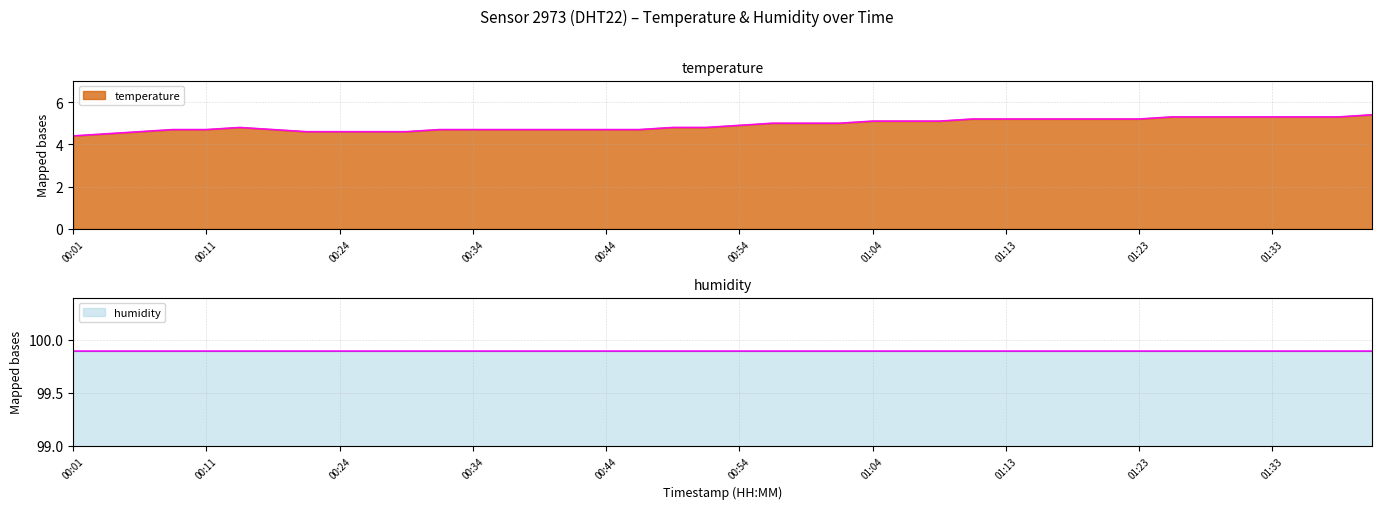

What is the label of the 6th point from the right?

01:28